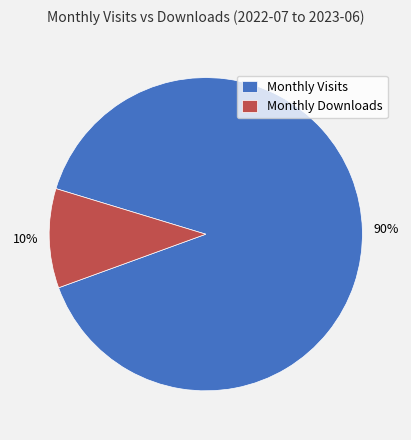

To the nearest percent, what percentage of the pie is Monthly Visits?

90%